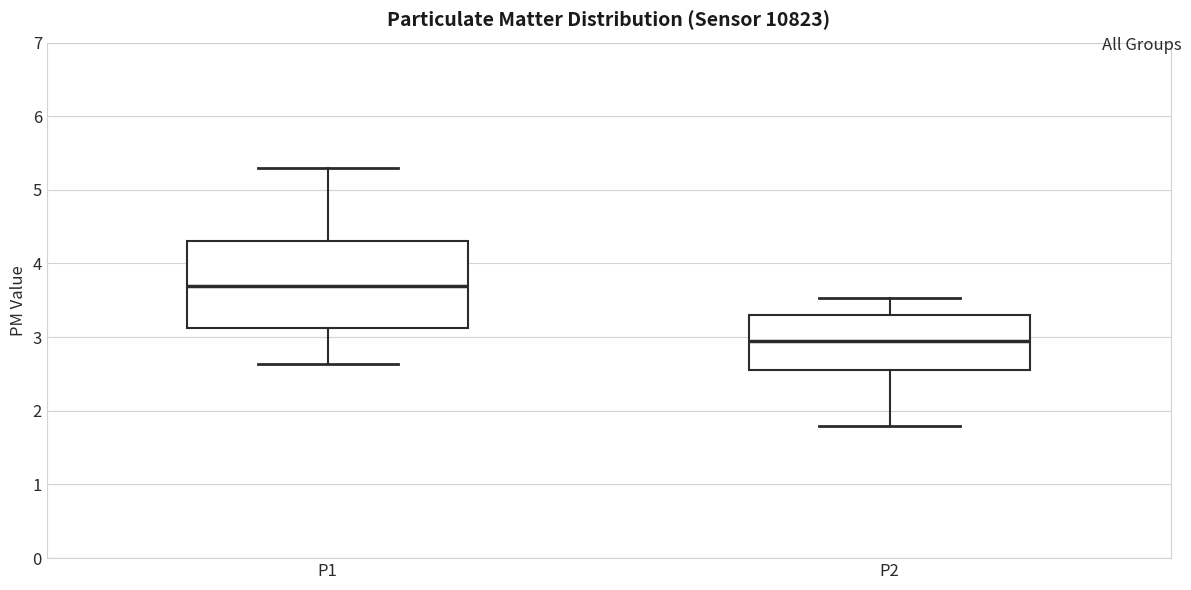

Where does the median line of the box for P1 sit on the y-axis? The values are not printed on the chart, so give them approximately, as read against the axis.

3.7